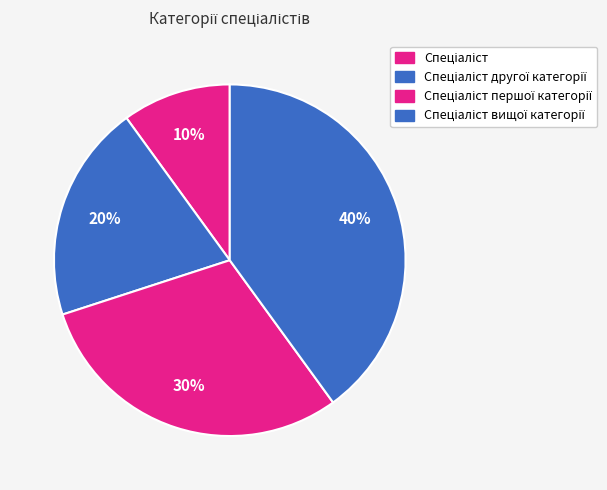

How many segments does this pie chart have?

4